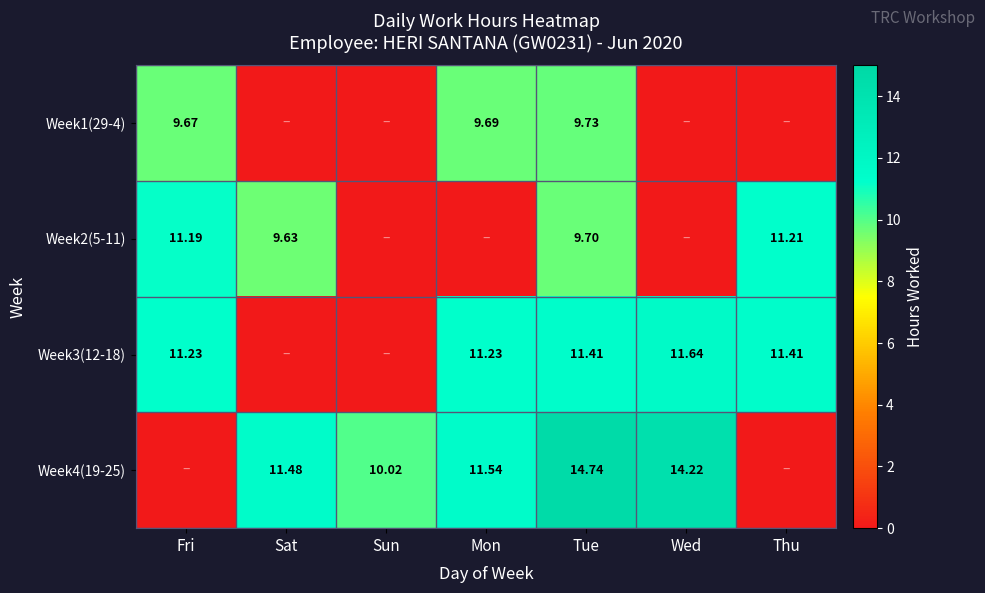

Is the value of Week4(19-25) at Sun greater than the value of Week1(29-4) at Mon?

Yes